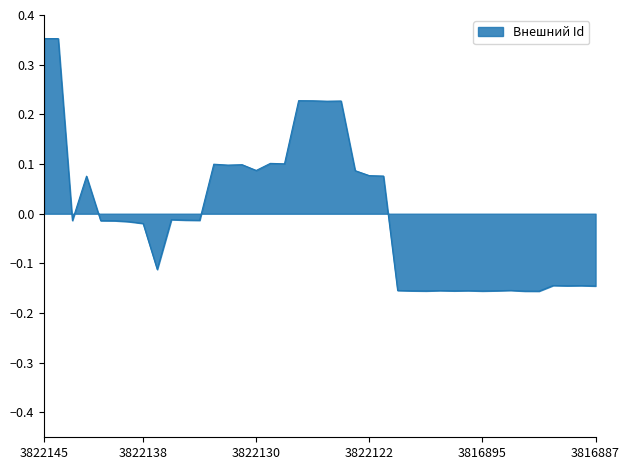

What is the difference between the maximum and minimum values?

0.5